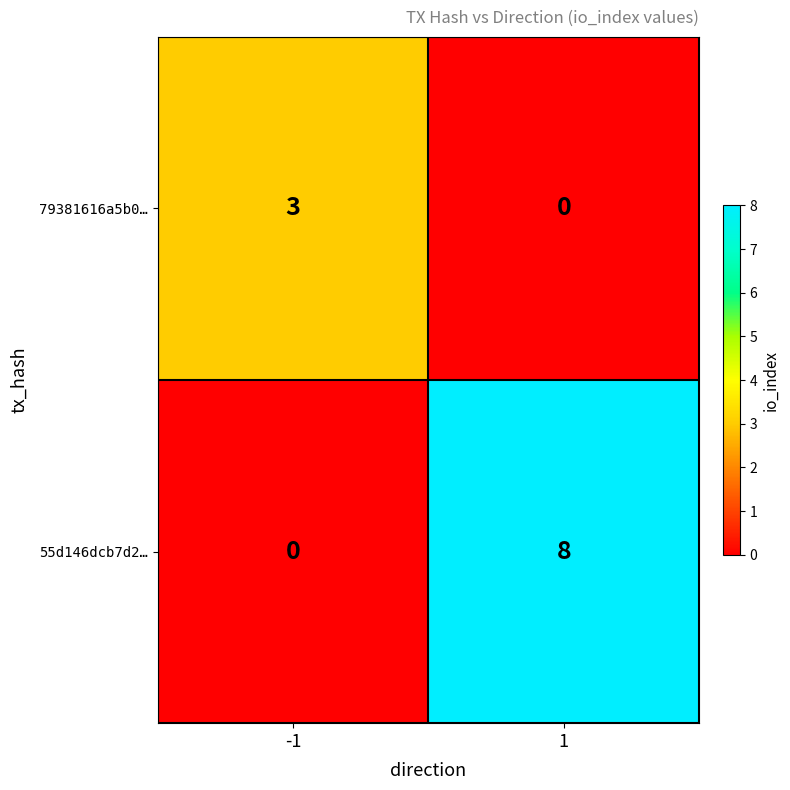

At -1, list the series in order from largest to smallest.

79381616a5b0…, 55d146dcb7d2…